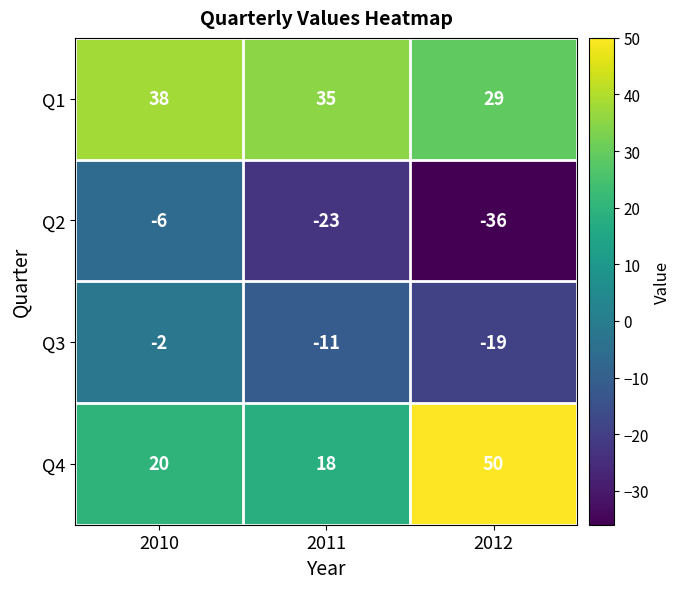

What is the approximate value of Q3 at 2011?

-11